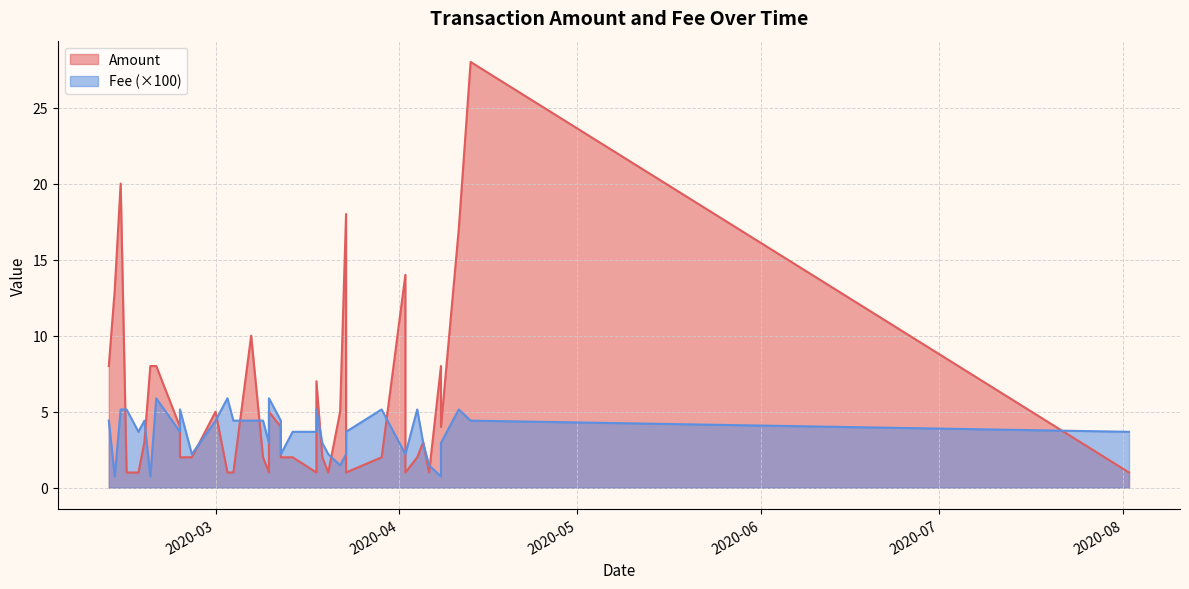

What is the maximum value for Amount?

28.0